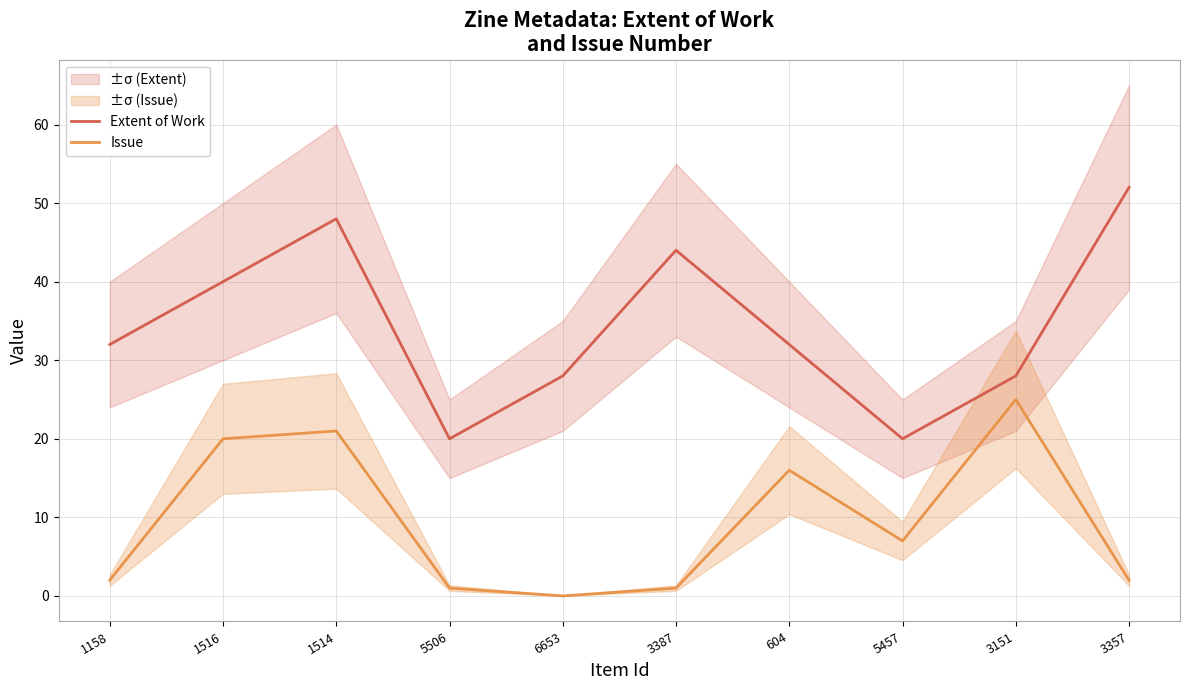

True or false: Extent of Work and Issue cross at least once.

False